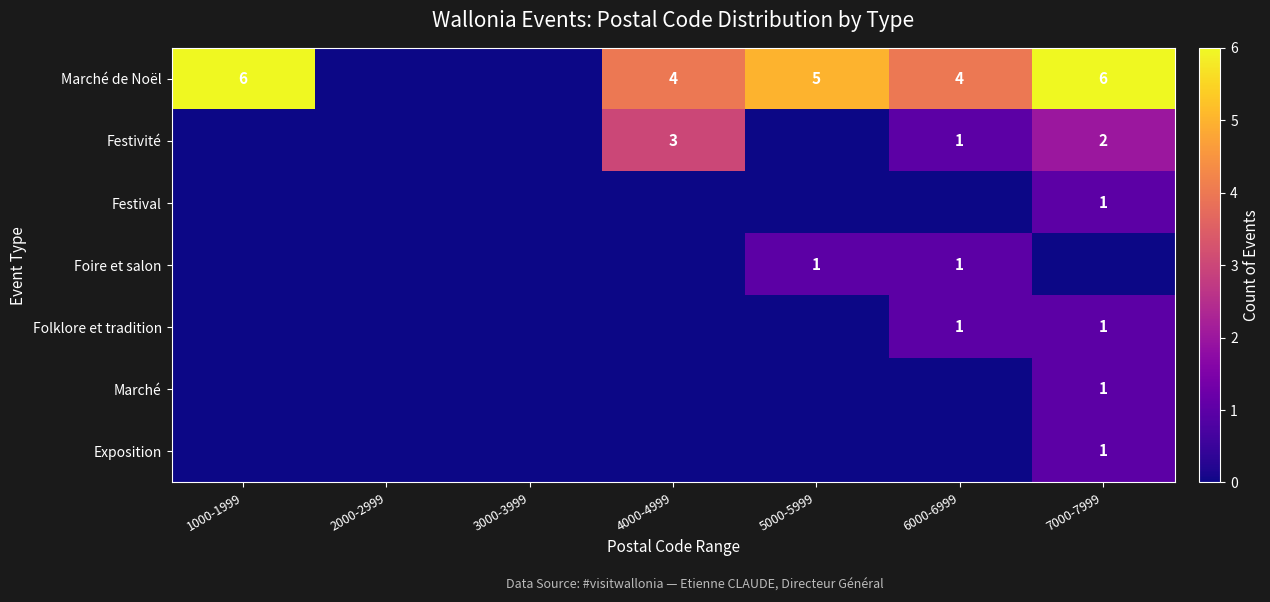

How many data points does each series have?

7